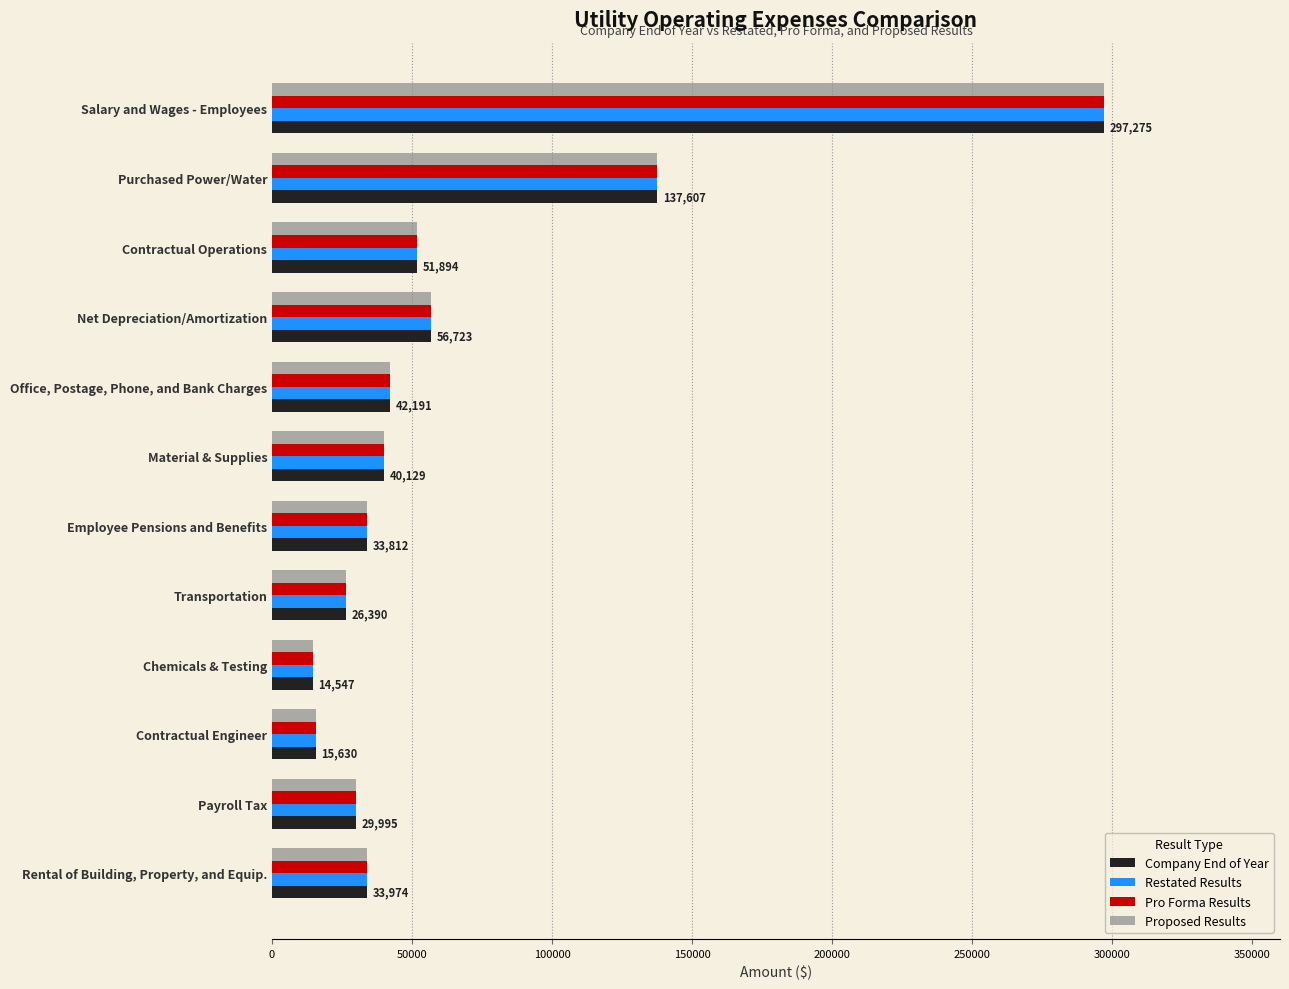

Which label corresponds to the largest value in the chart?

Salary and Wages - Employees